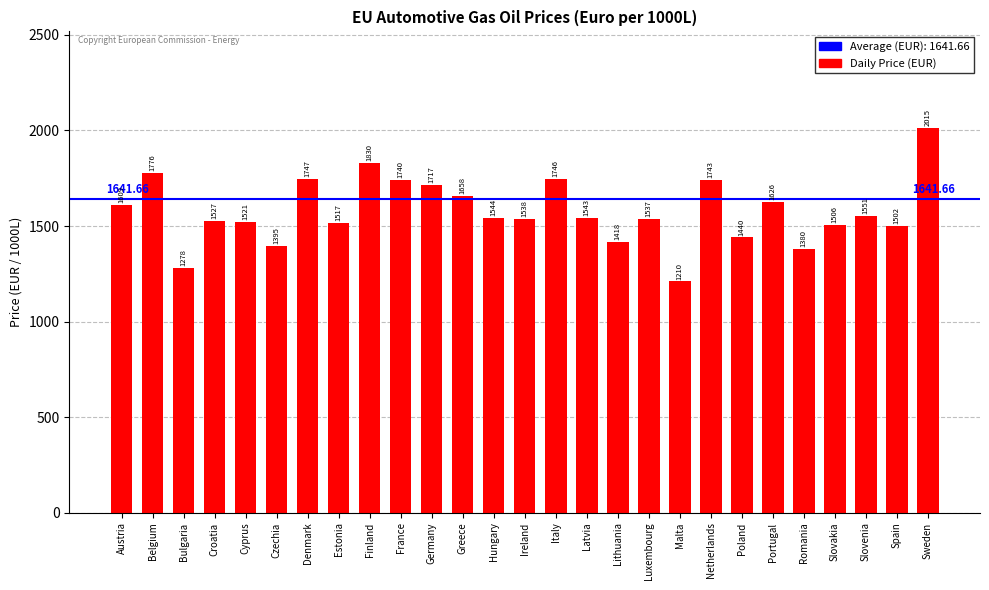

What is the change in value from Italy to Poland?

-306.1